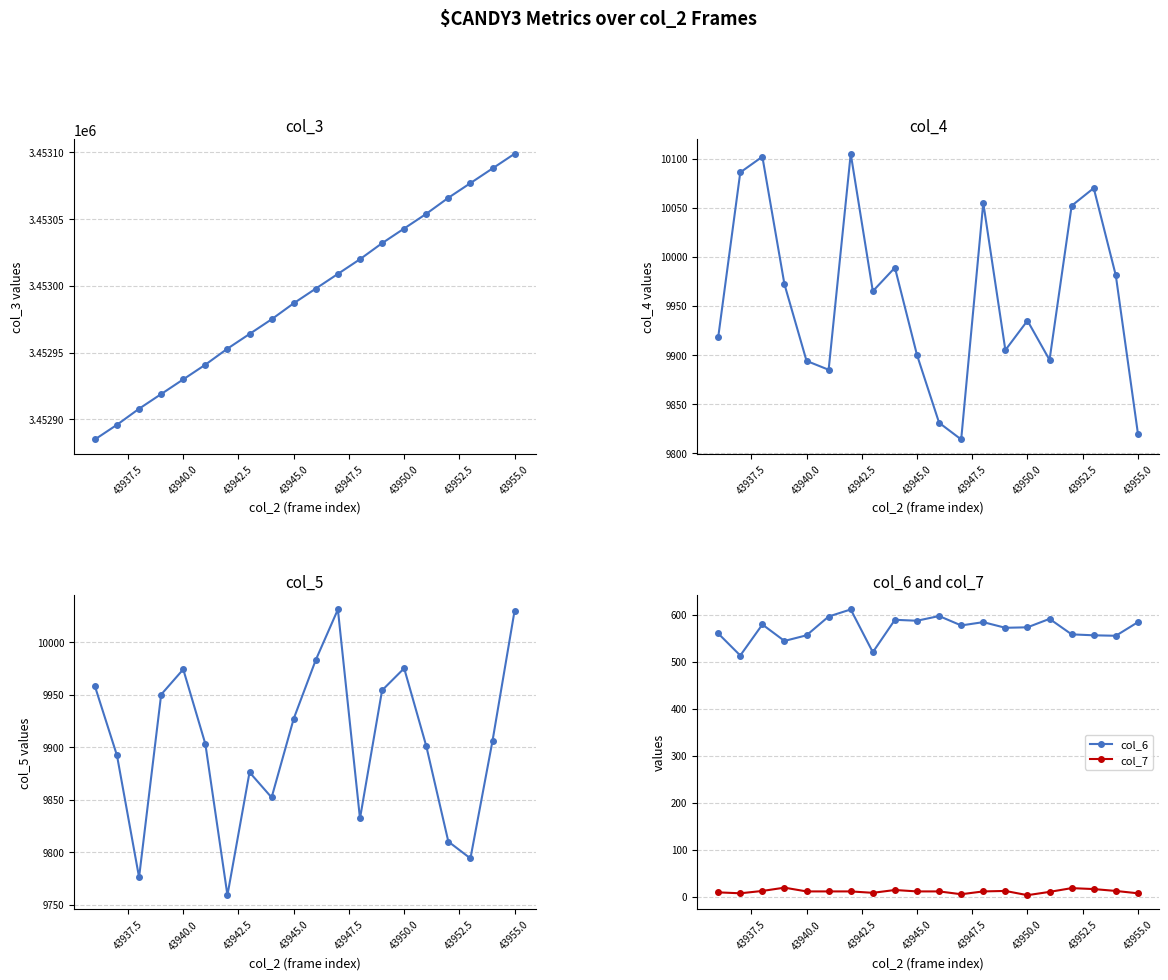

True or false: col_7 and col_6 intersect in this chart.

False